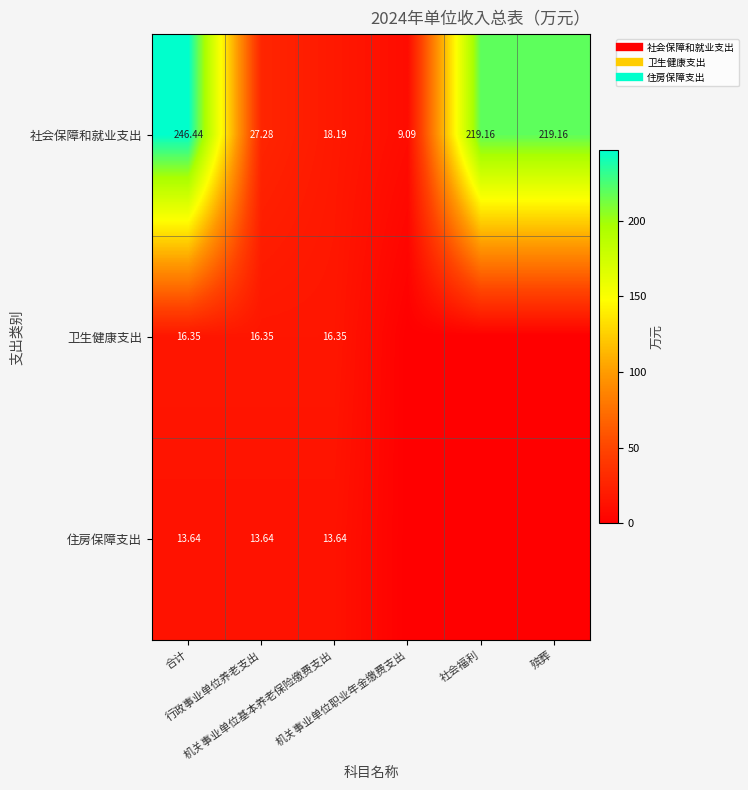

At which label does 社会保障和就业支出 reach its minimum?

机关事业单位职业年金缴费支出